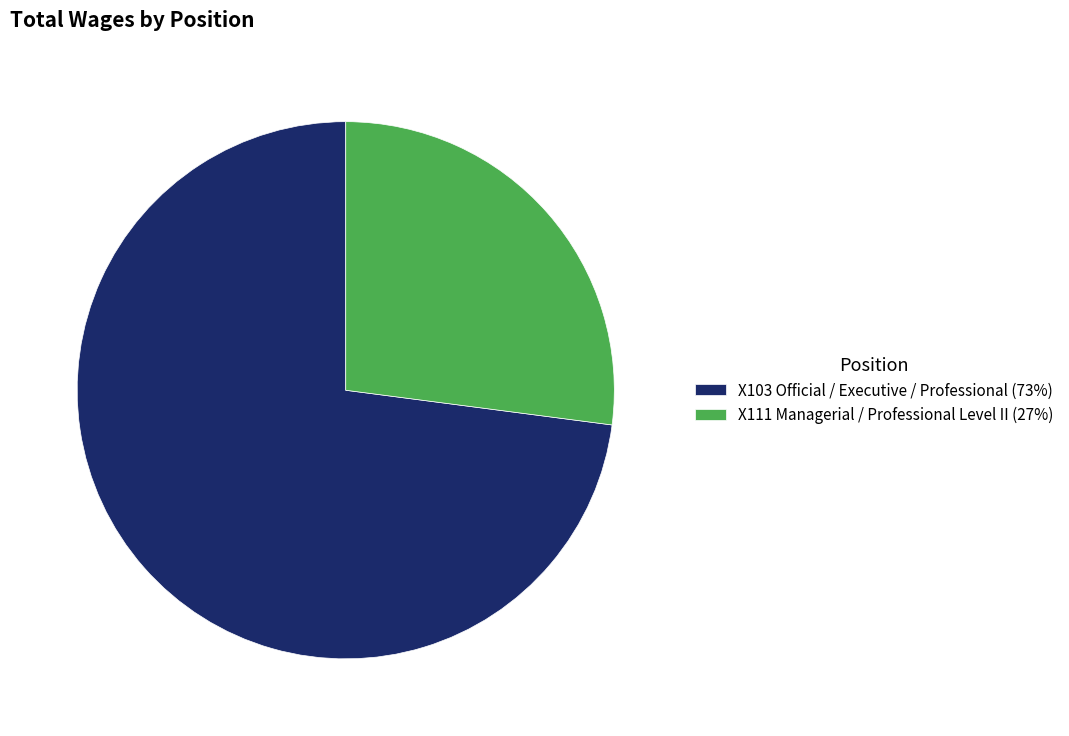

True or false: X111 Managerial / Professional Level II accounts for 27% of the total.

True